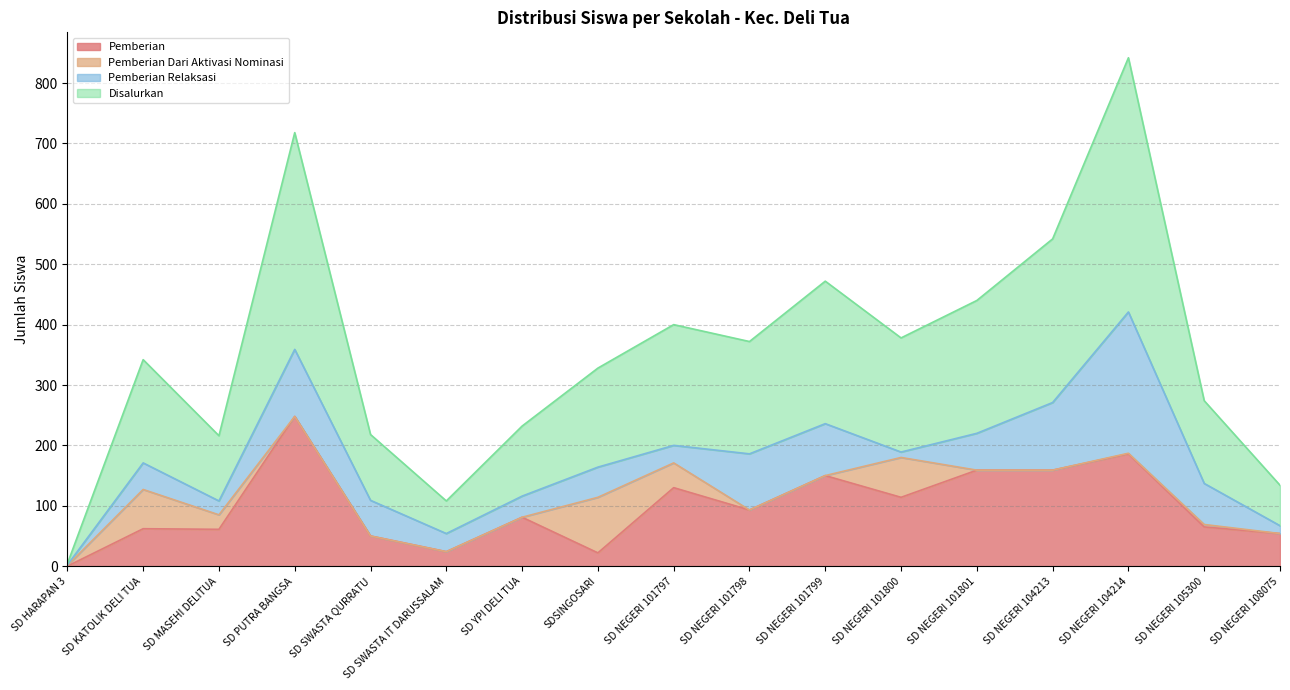

At which category is the sum across all series the highest?

SD NEGERI 104214